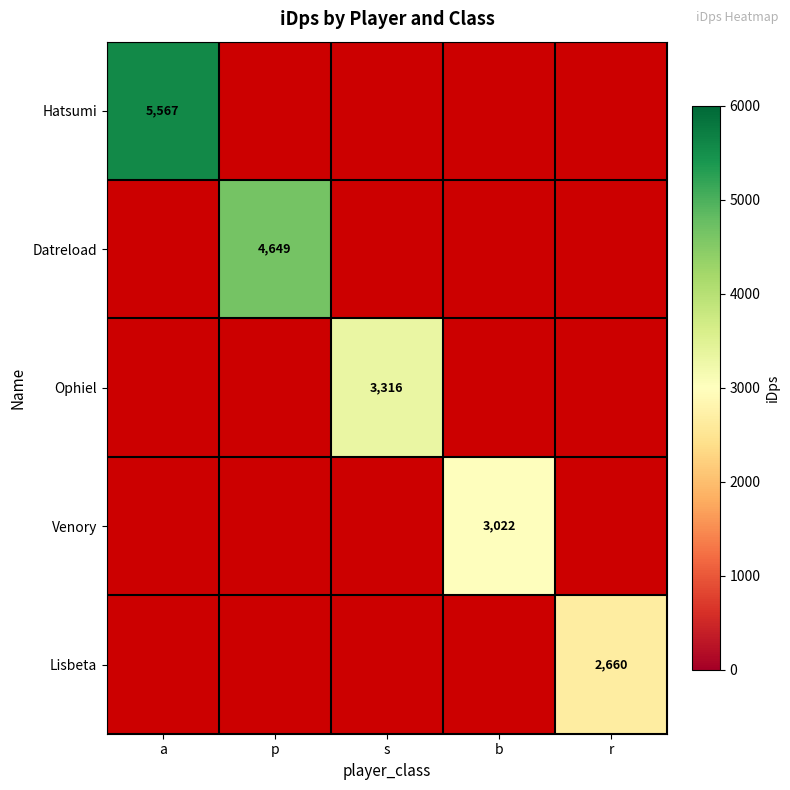

The value of Lisbeta at r is 1091.5. True or false?

False